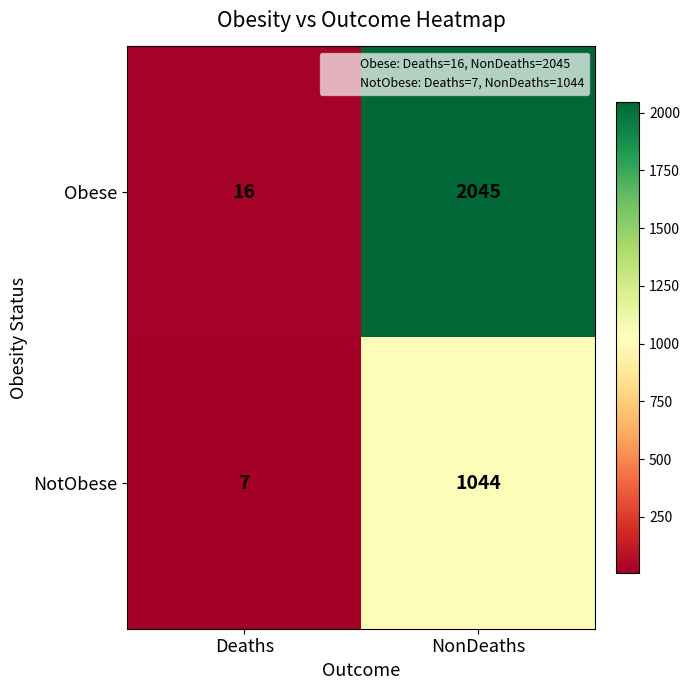

Which series changed the most between Deaths and NonDeaths?

Obese